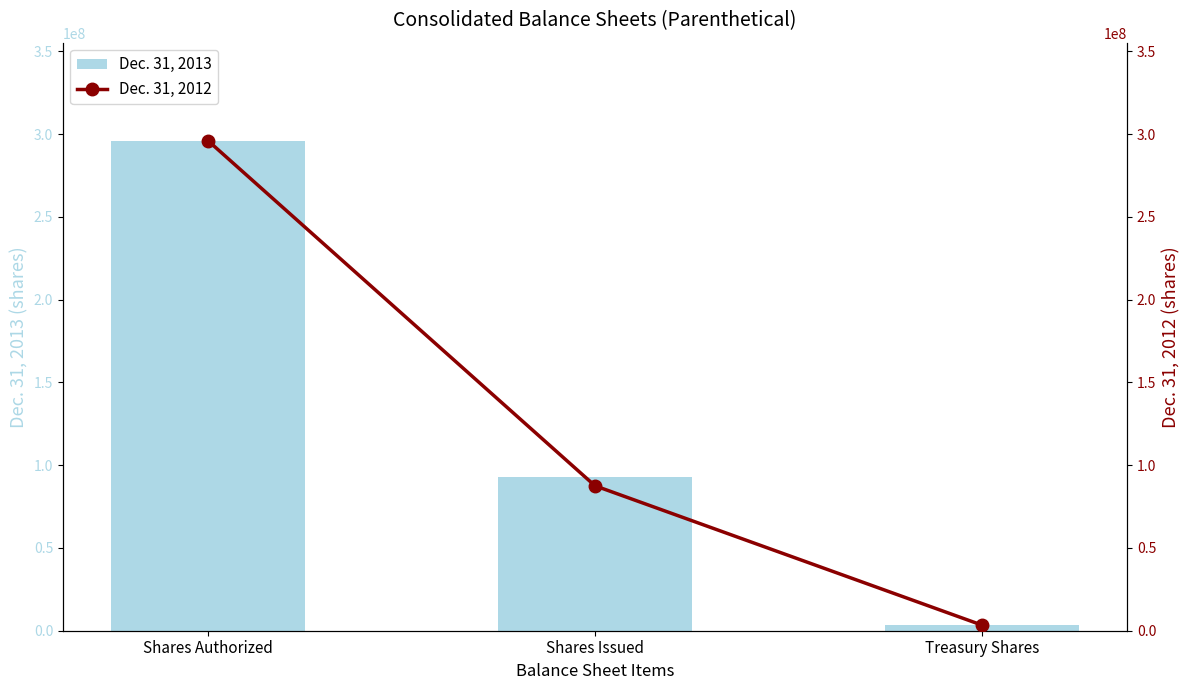

What is the minimum value for Dec. 31, 2012?

3377599